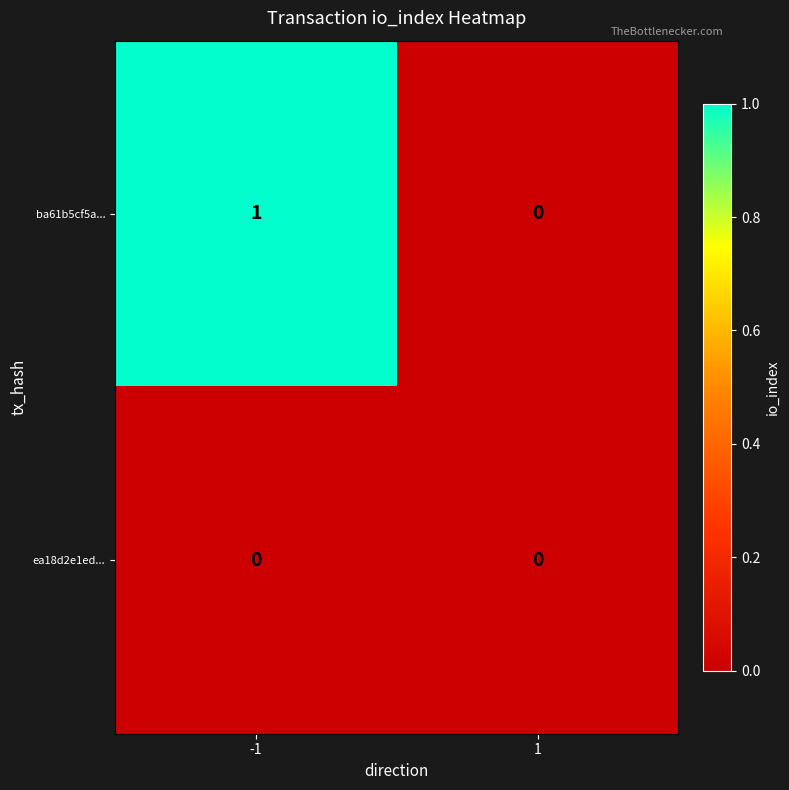

The ba61b5cf5a... series shows 0 at -1. True or false?

False